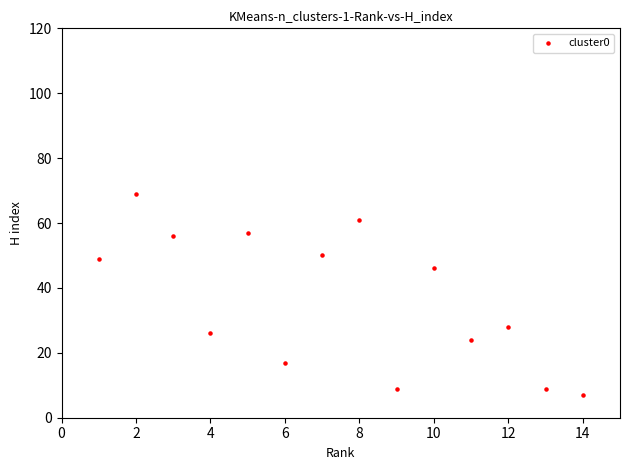

What Y value in the scatter plot is closest to 38?

46